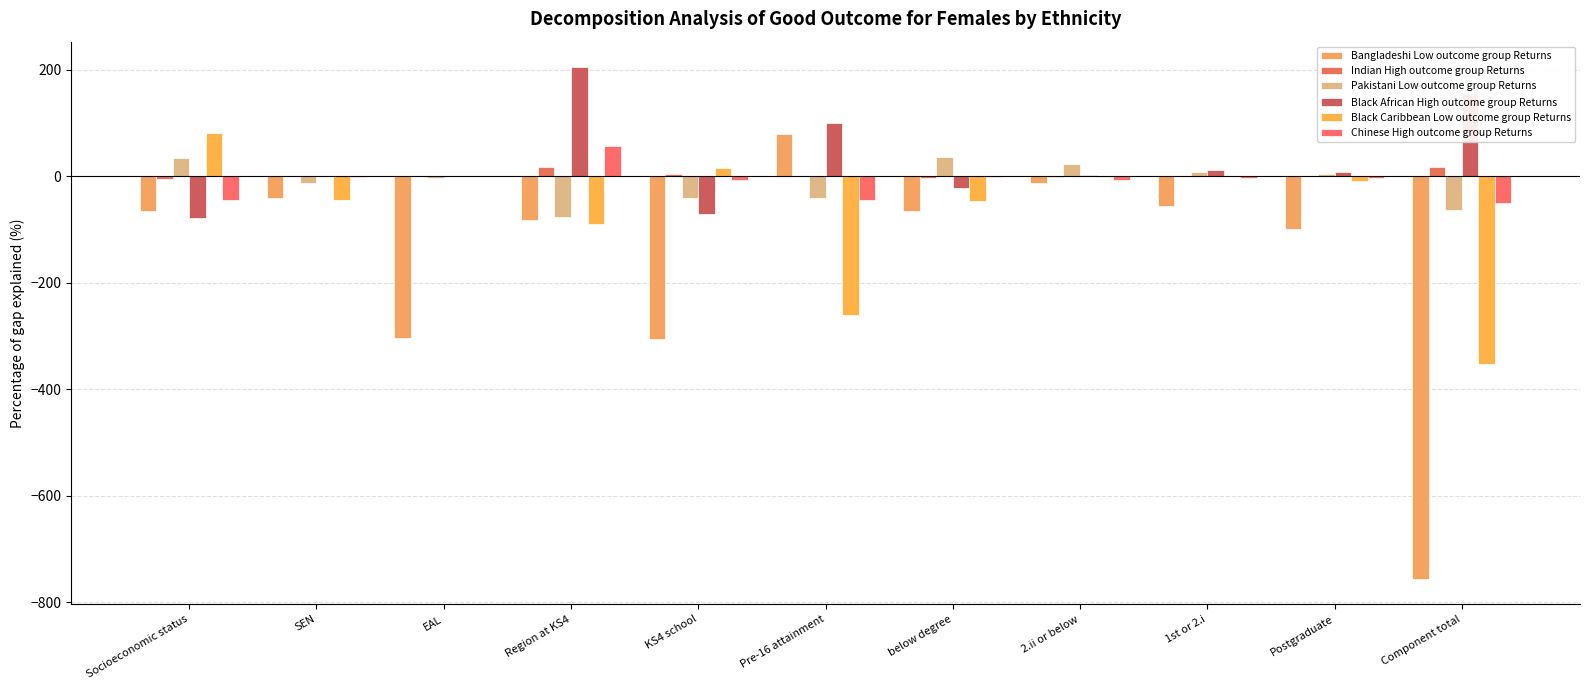

List the labels in order of Black African High outcome group Returns value, largest first.

Region at KS4, Component total, Pre-16 attainment, 1st or 2.i, Postgraduate, 2.ii or below, SEN, EAL, below degree, KS4 school, Socioeconomic status